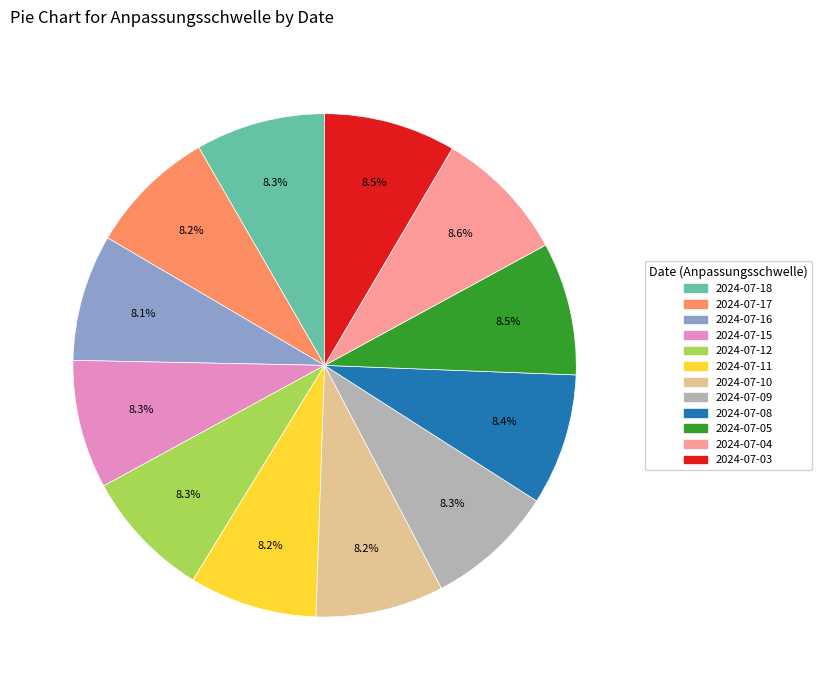

How much of the chart is everything except 2024-07-04?

91.4%